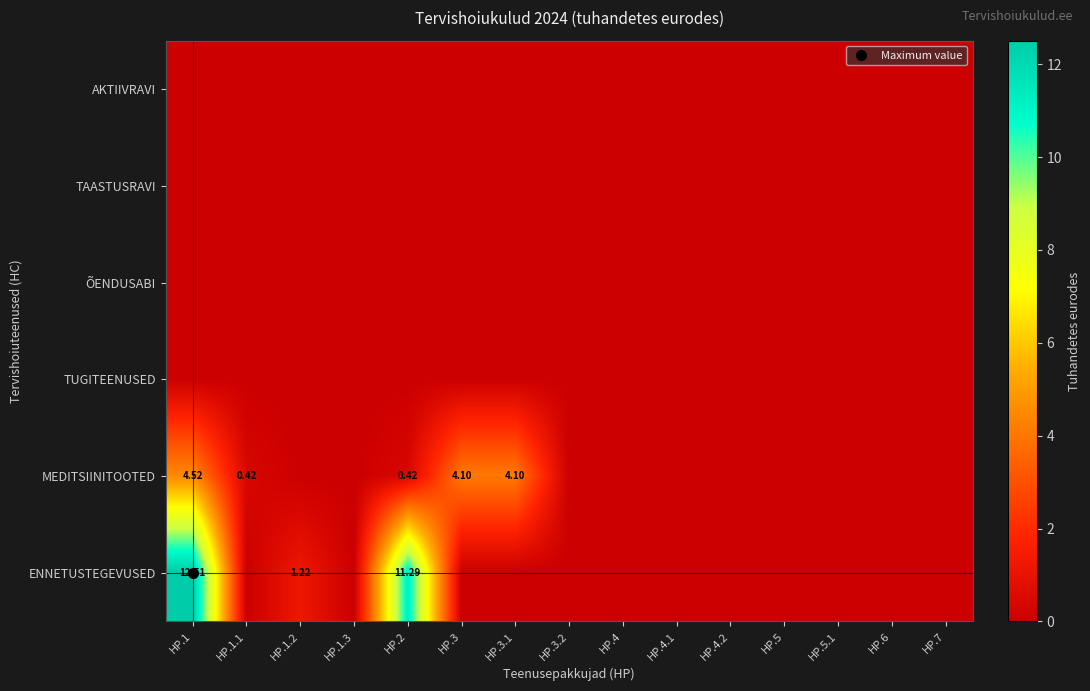

The value of ENNETUSTEGEVUSED at HP.4.1 is 0.0. True or false?

True